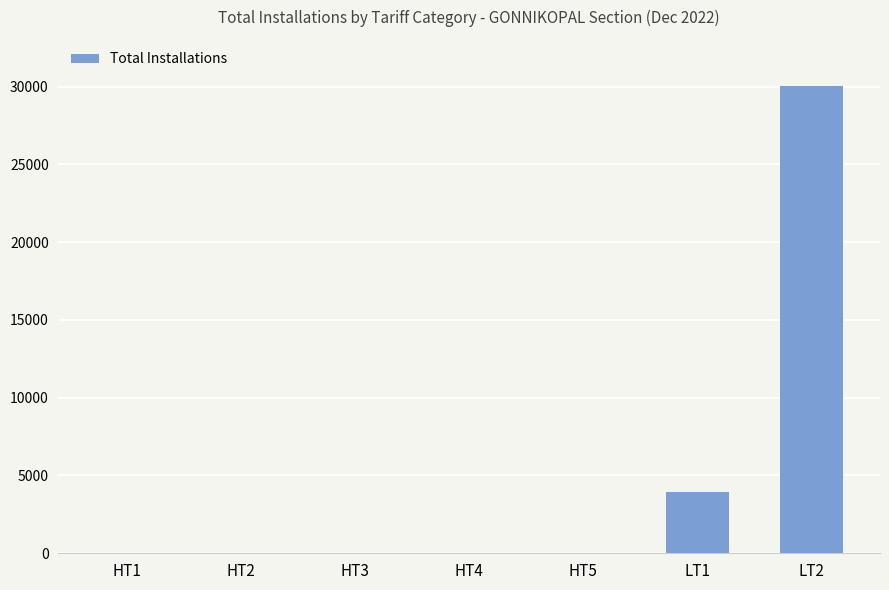

What is the greatest value displayed?

30024